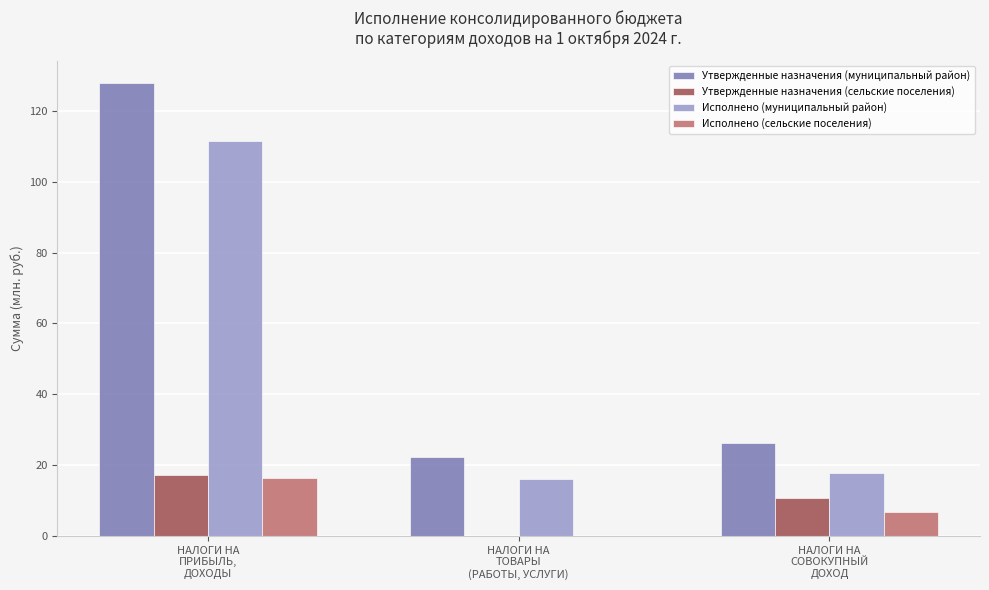

At which label is Исполнено (сельские поселения) closest to 8?

НАЛОГИ НА
СОВОКУПНЫЙ
ДОХОД